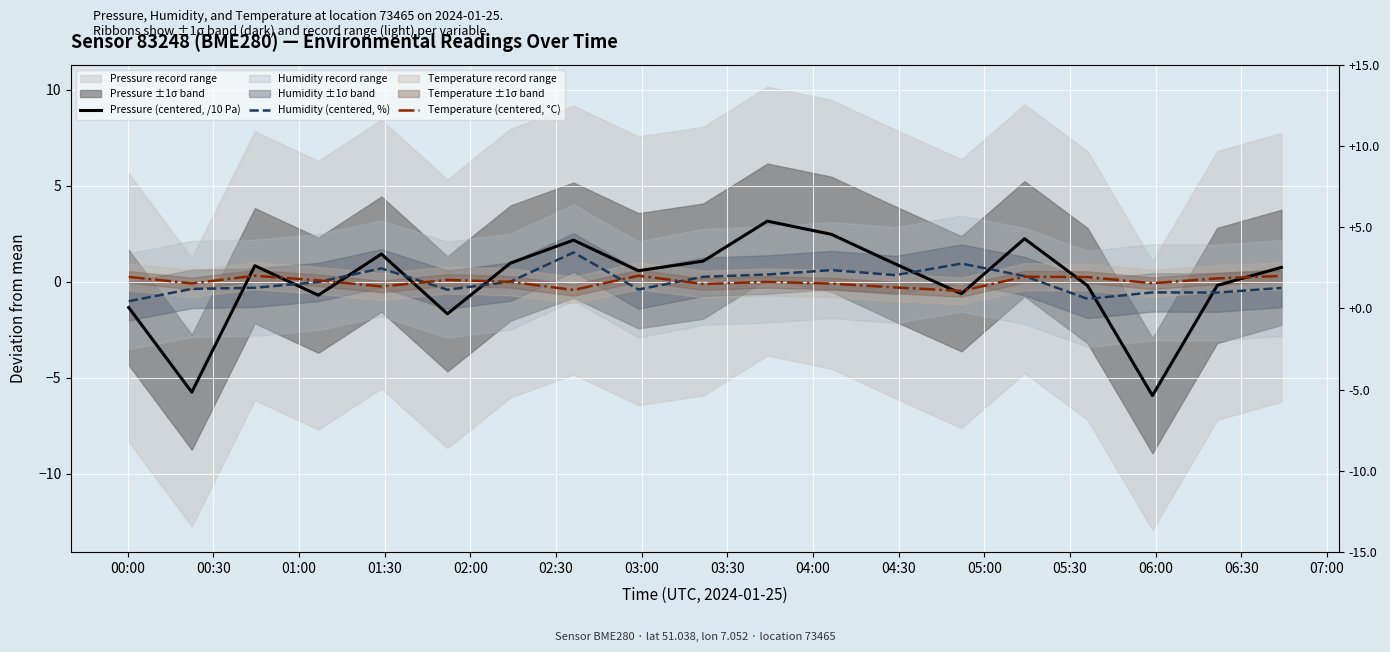

How many values in Temperature (centered, °C) are above zero?

9